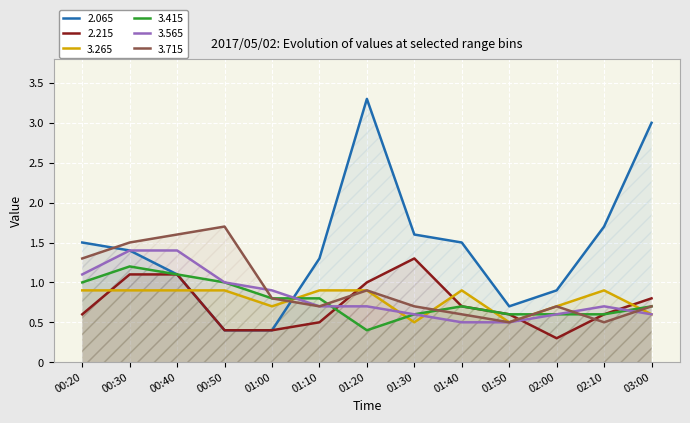

True or false: 2.215 has a value of 0.5 at 01:10.

True